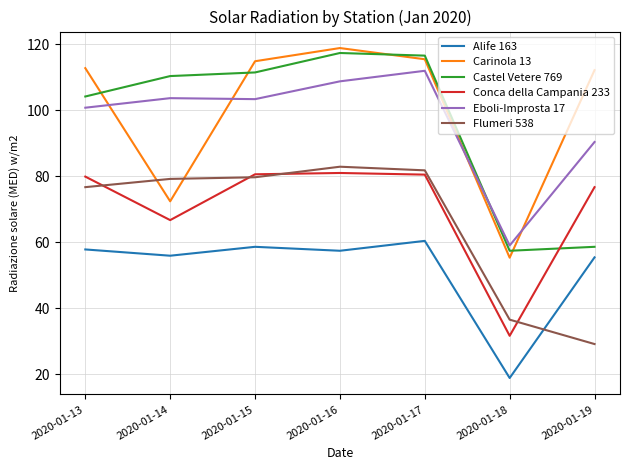

The value of Carinola 13 at 2020-01-15 is 63.2. True or false?

False